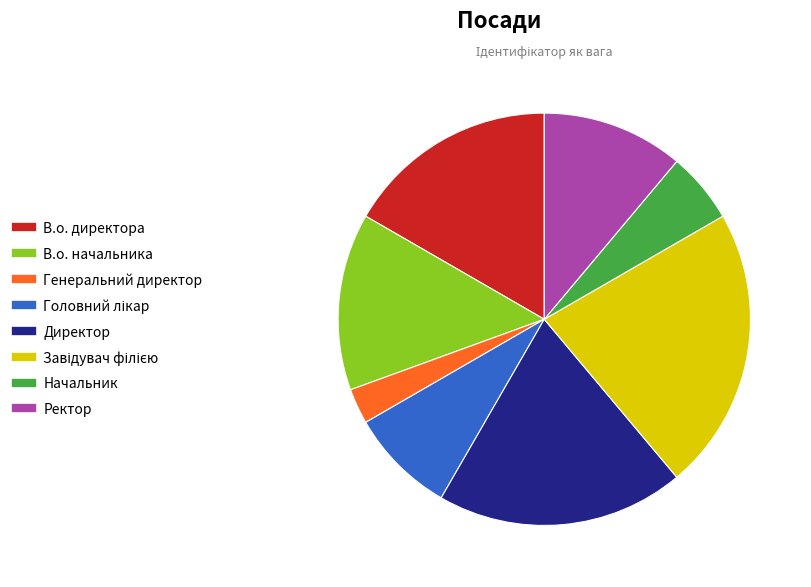

What is the ratio of the value at Ректор to the value at В.о. директора?

0.7